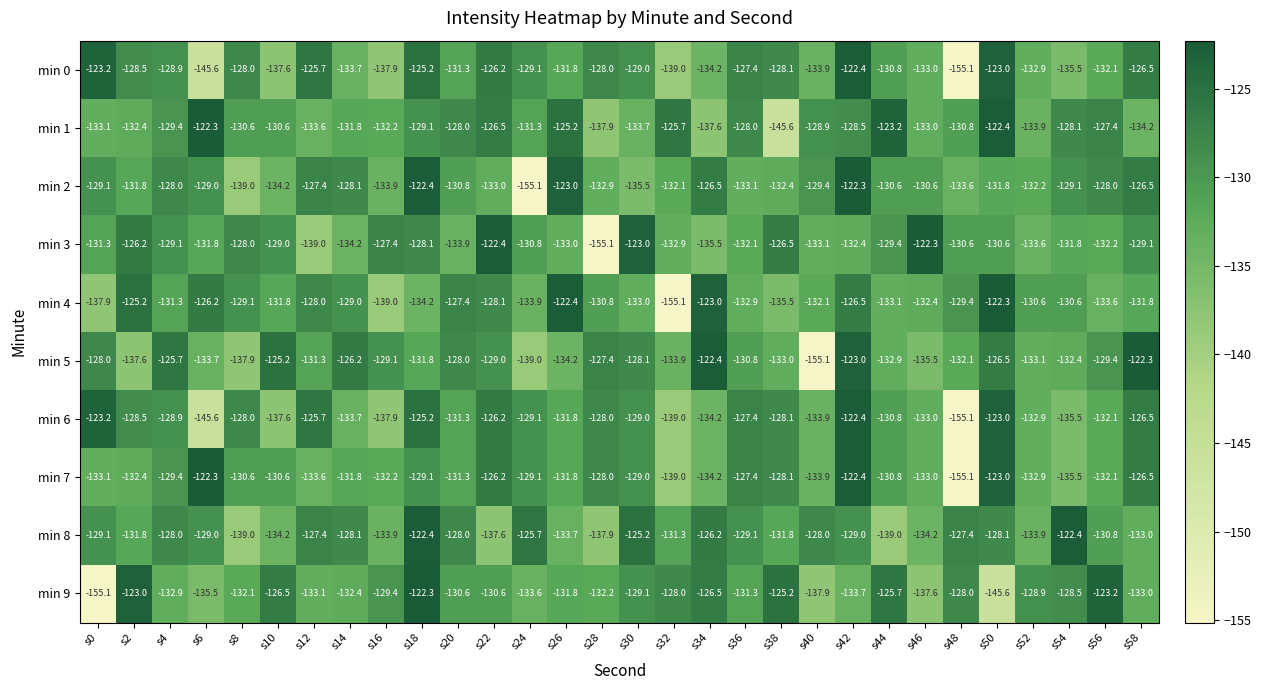

What is the difference between the maximum and second lowest values in the min 3 series?

16.7